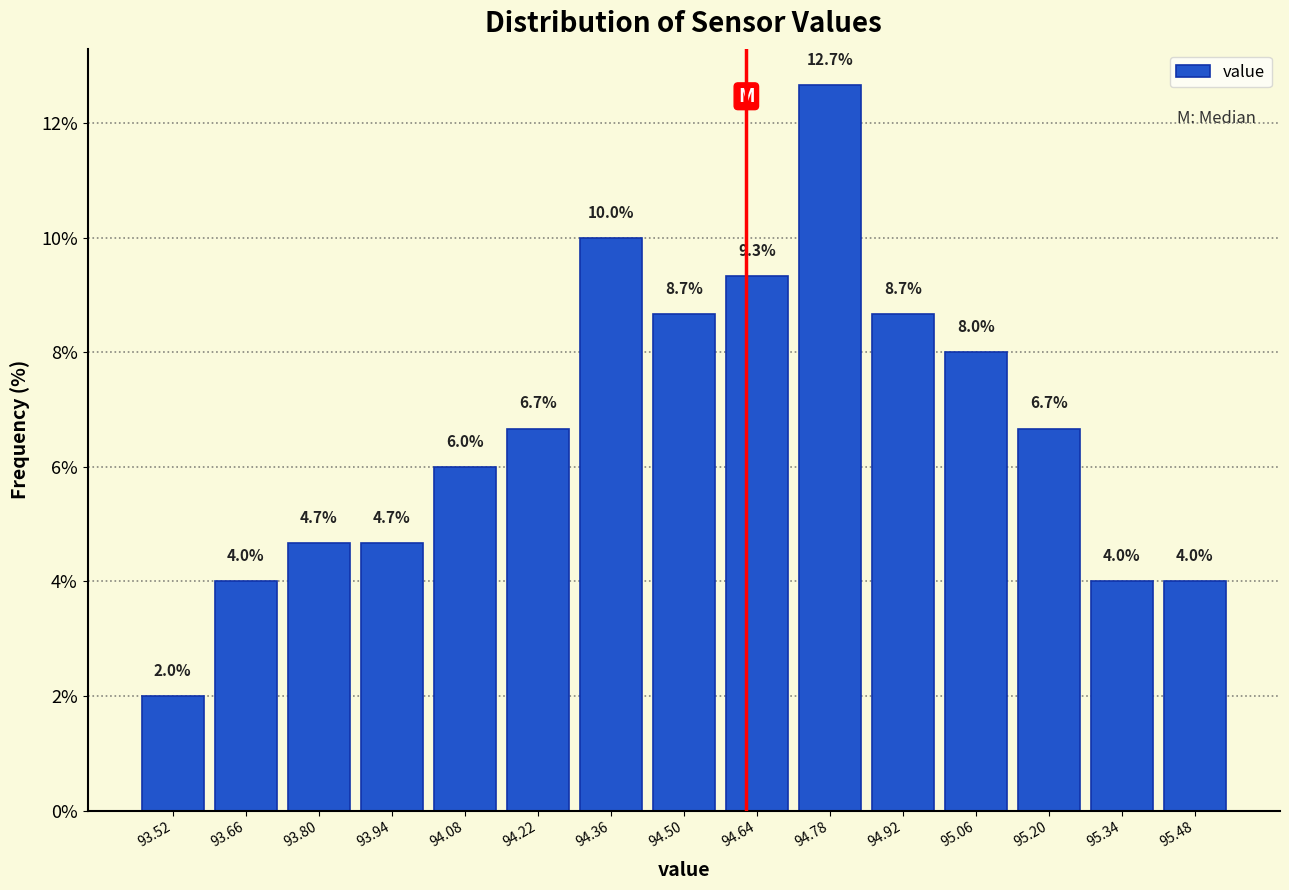

Reading left to right, list every bar in this chart as the range it spans on the x-axis followed by its height. The bar edges are not printed on the chart, so give them approximately, as read against the axis.

93.45 to 93.59: 2.0
93.59 to 93.73: 4.0
93.73 to 93.87: 4.7
93.87 to 94.01: 4.7
94.01 to 94.15: 6.0
94.15 to 94.29: 6.7
94.29 to 94.43: 10.0
94.43 to 94.57: 8.7
94.57 to 94.71: 9.3
94.71 to 94.85: 12.7
94.85 to 94.99: 8.7
94.99 to 95.13: 8.0
95.13 to 95.27: 6.7
95.27 to 95.41: 4.0
95.41 to 95.55: 4.0